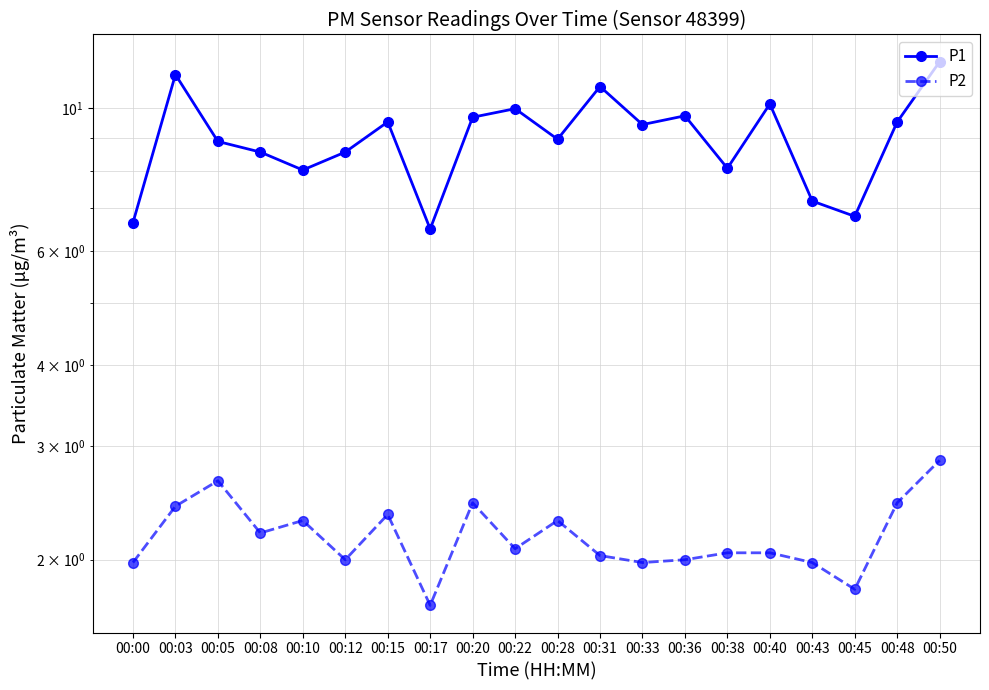

What is the total value across all series at 00:00?

8.6